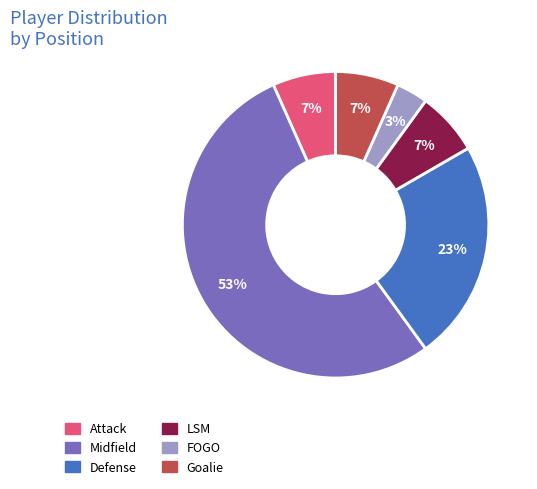

What is the smallest slice in the pie chart?

FOGO